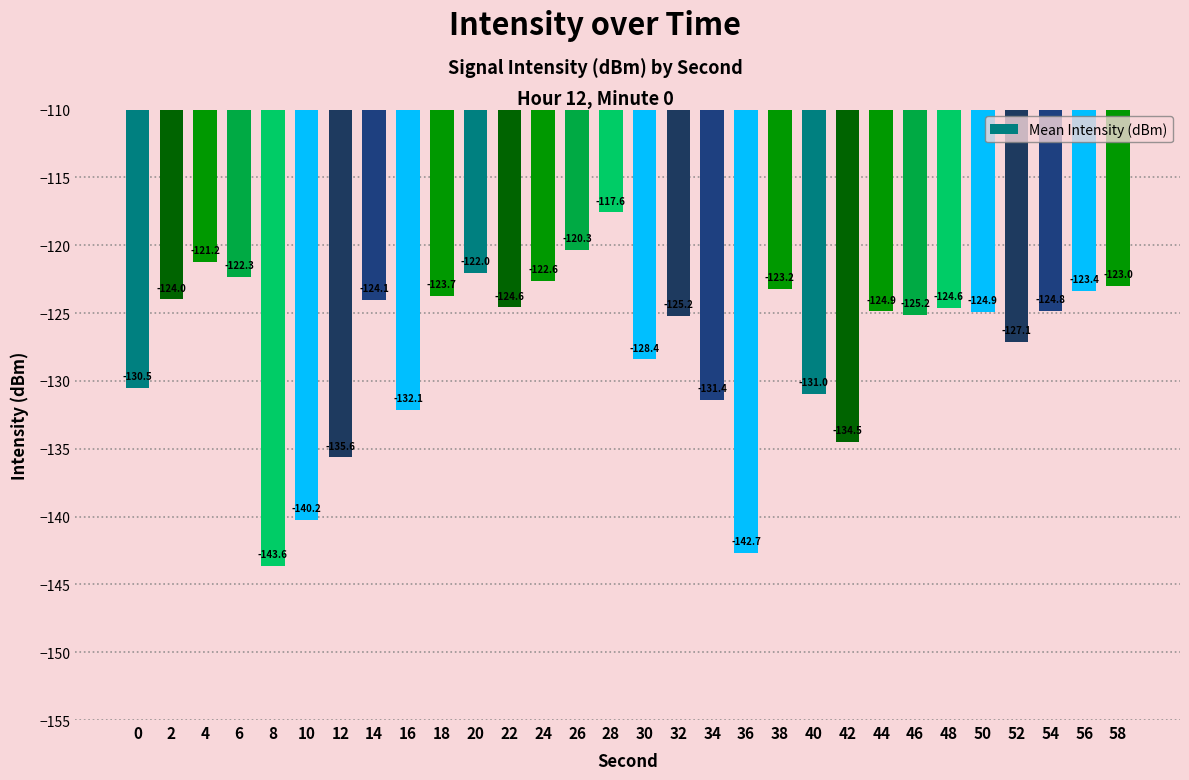

Which label corresponds to the largest value in the chart?

28